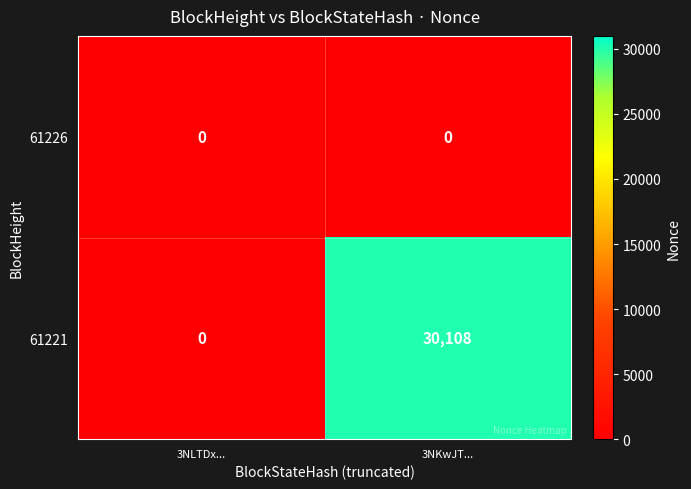

What value does the 61221 series have at 3NKwJT..., to the nearest 50?

30100